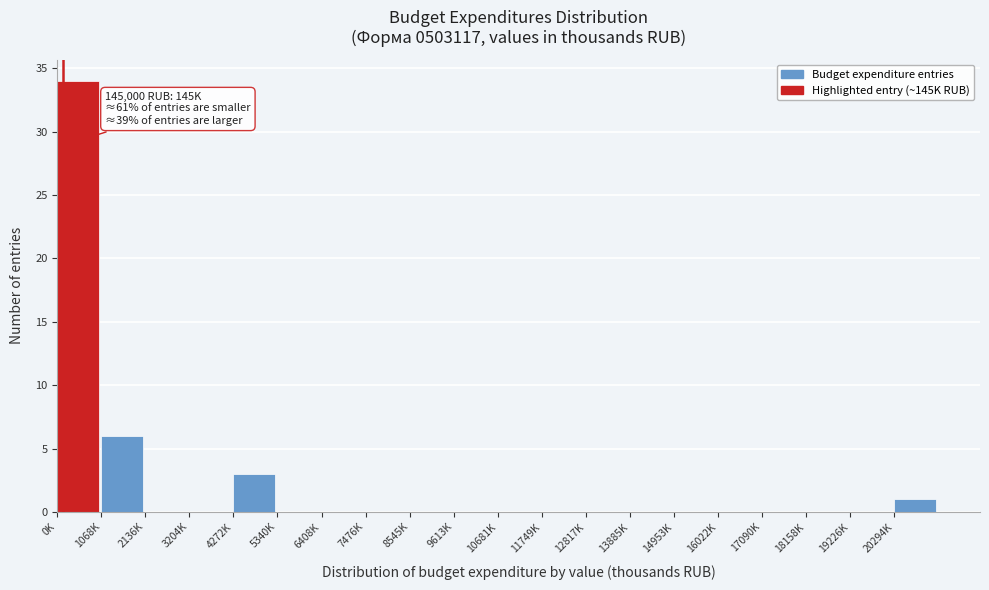

Reading left to right, what are all the values shown in this chart?

0K=34	1068K=6	2136K=0	3204K=0	4272K=3	5340K=0	6408K=0	7476K=0	8545K=0	9613K=0	10681K=0	11749K=0	12817K=0	13885K=0	14953K=0	16022K=0	17090K=0	18158K=0	19226K=0	20294K=1